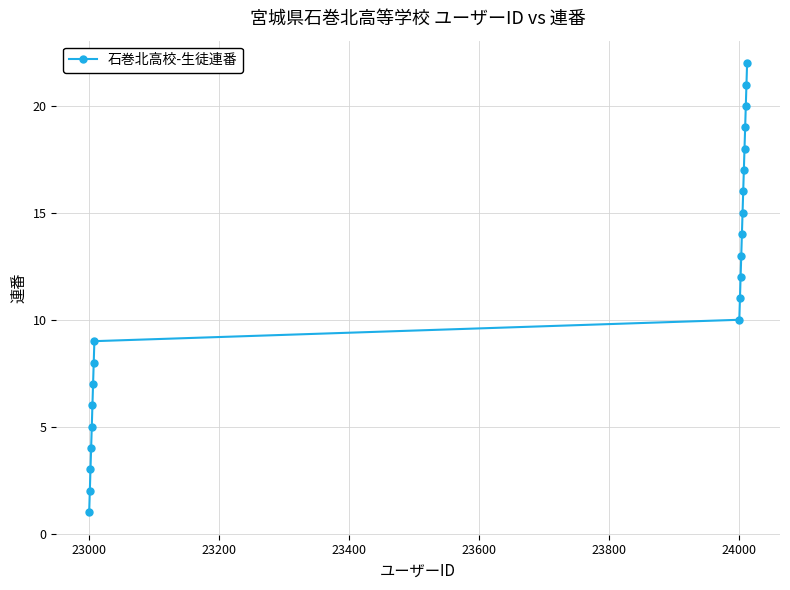

What is the difference between the maximum and second lowest values?

20